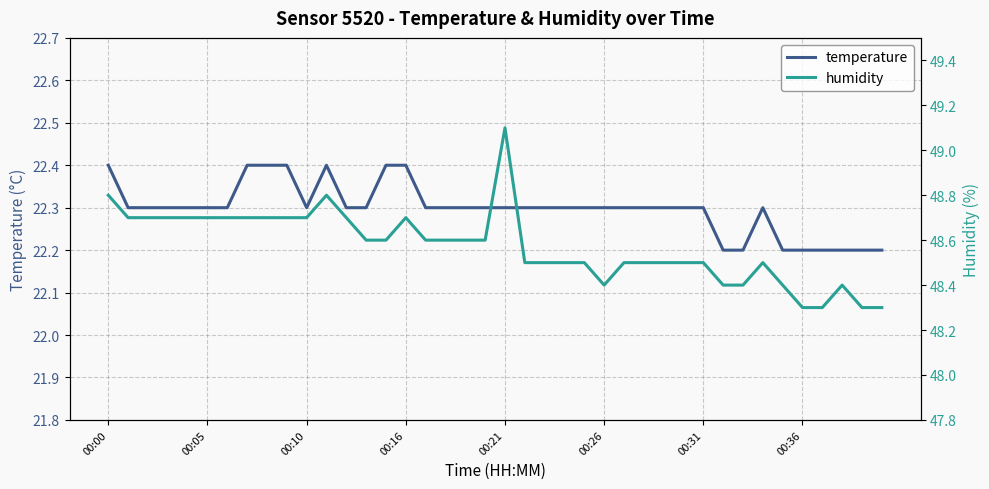

True or false: humidity has a value of 48.6 at 14.

True